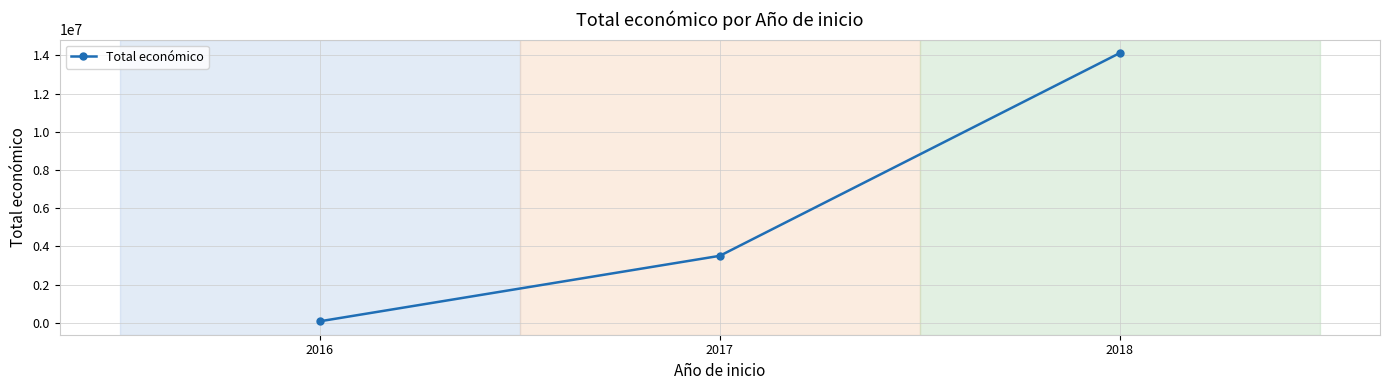

What is the sum of all values?

17725911